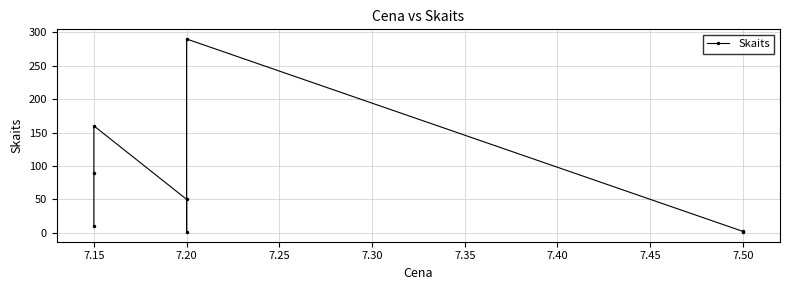

How many interior local valleys (lower than both neighbors) does the data have?

1